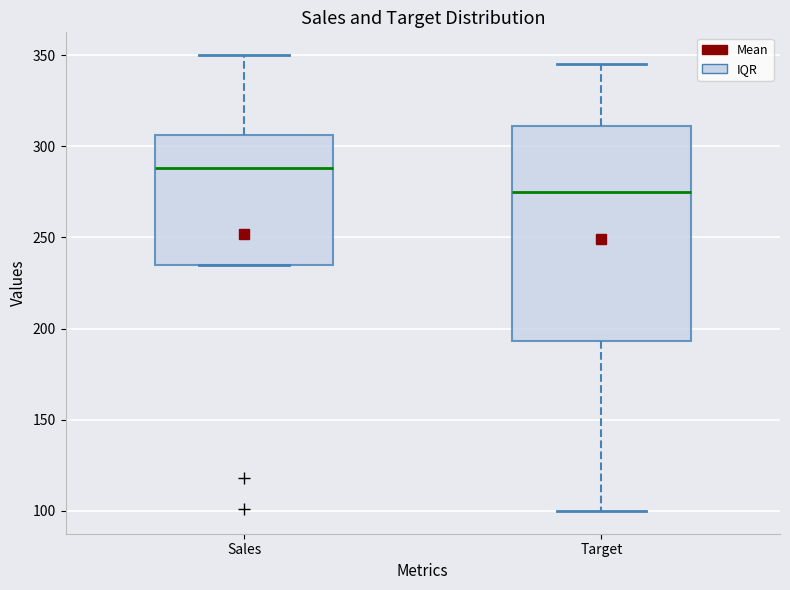

Which box is the tallest, from its lower edge to its upper edge?

Target